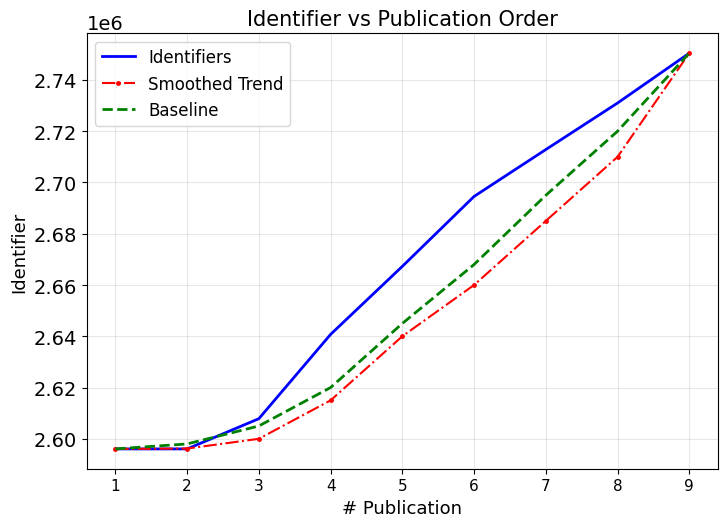

Which series has the largest total across all categories?

Identifiers